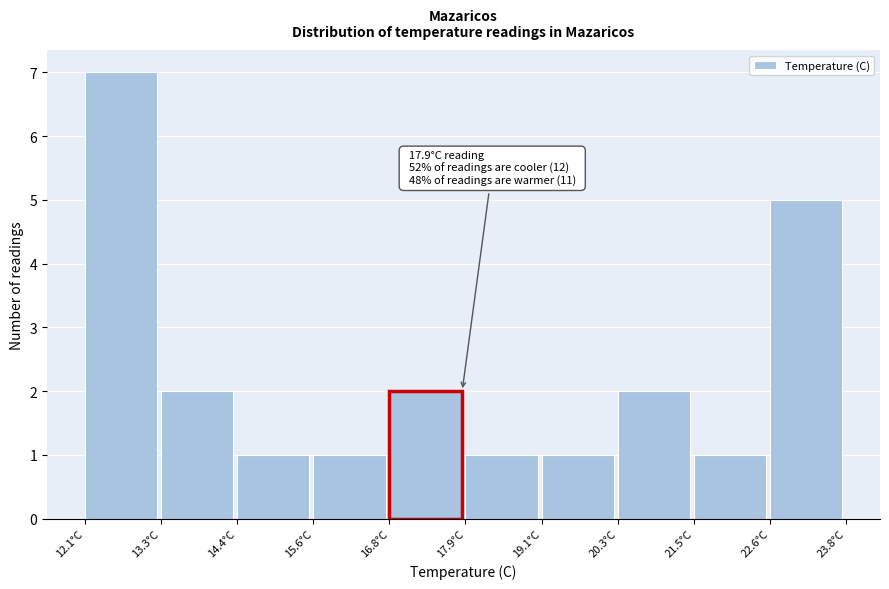

Which range on the x-axis has the tallest bar?

12.2 to 13.2